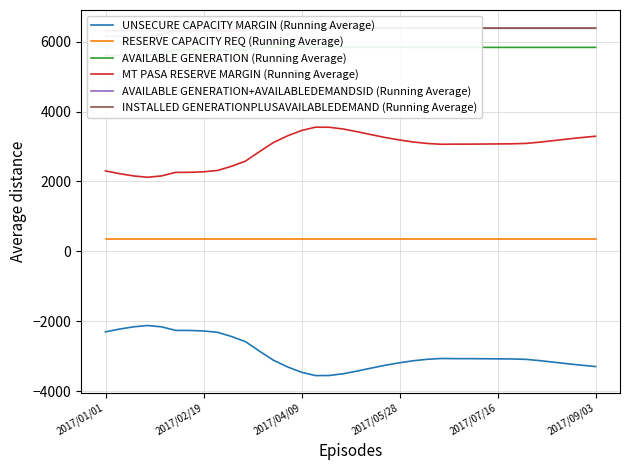

True or false: MT PASA RESERVE MARGIN (Running Average) and RESERVE CAPACITY REQ (Running Average) cross at least once.

False